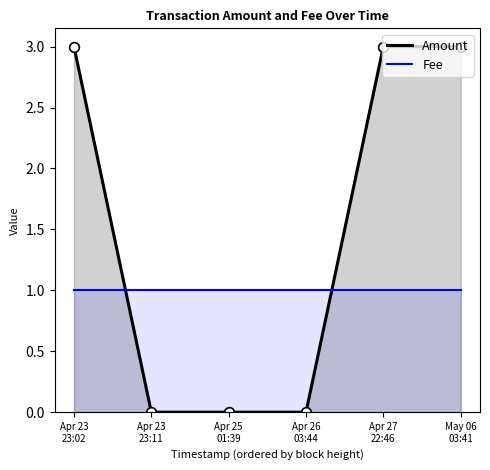

The chart shows a value of 1 at Apr 23 23:11. True or false?

False